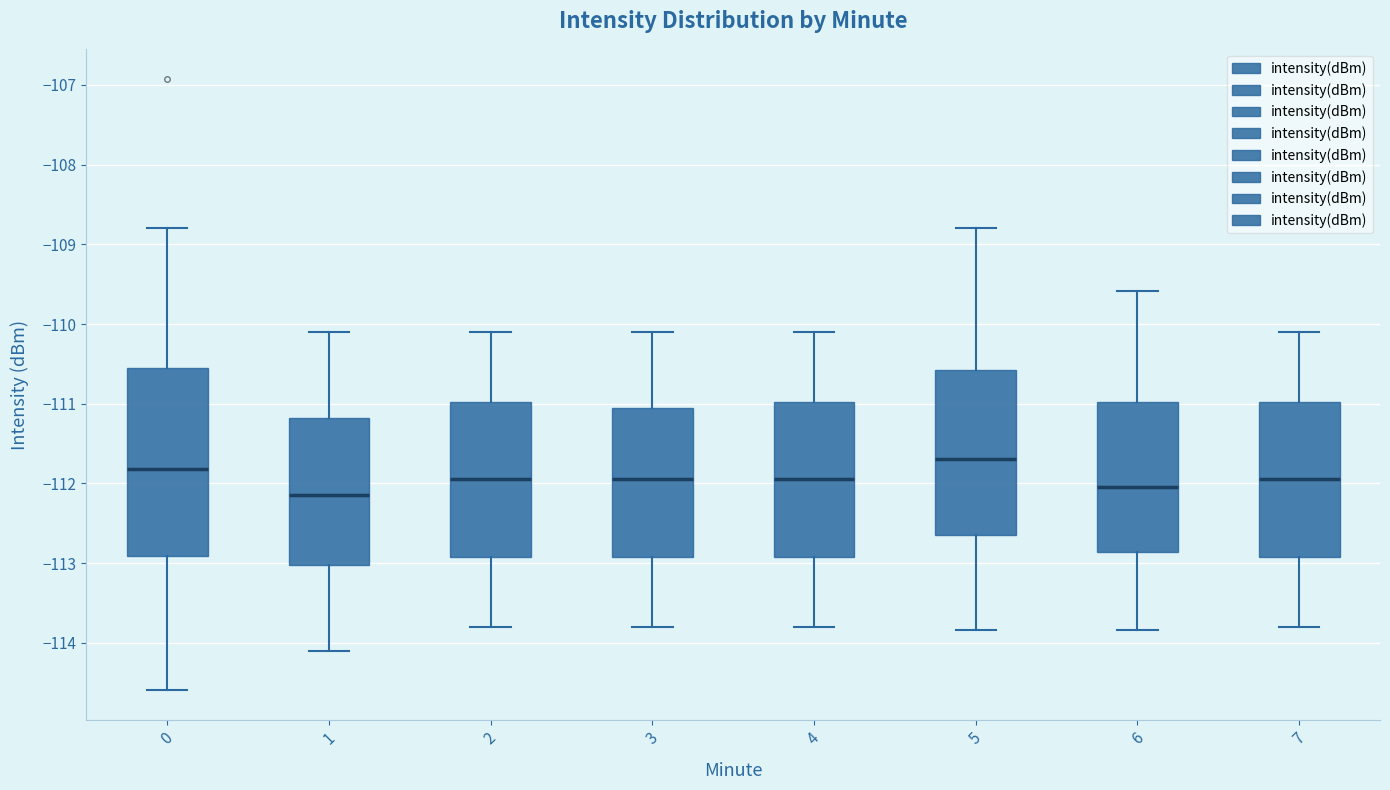

Reading left to right, read every box against the y-axis: the position of its median line, the range the box covers, and the ends of its whiskers. The values are not printed on the chart, so give them approximately, as read against the axis.

0: median -111.8, box -112.9 to -110.5, whiskers -114.6 to -108.8
1: median -112.1, box -113.0 to -111.2, whiskers -114.1 to -110.1
2: median -111.9, box -112.9 to -111.0, whiskers -113.8 to -110.1
3: median -111.9, box -112.9 to -111.0, whiskers -113.8 to -110.1
4: median -111.9, box -112.9 to -111.0, whiskers -113.8 to -110.1
5: median -111.7, box -112.6 to -110.6, whiskers -113.8 to -108.8
6: median -112.0, box -112.9 to -111.0, whiskers -113.8 to -109.6
7: median -111.9, box -112.9 to -111.0, whiskers -113.8 to -110.1